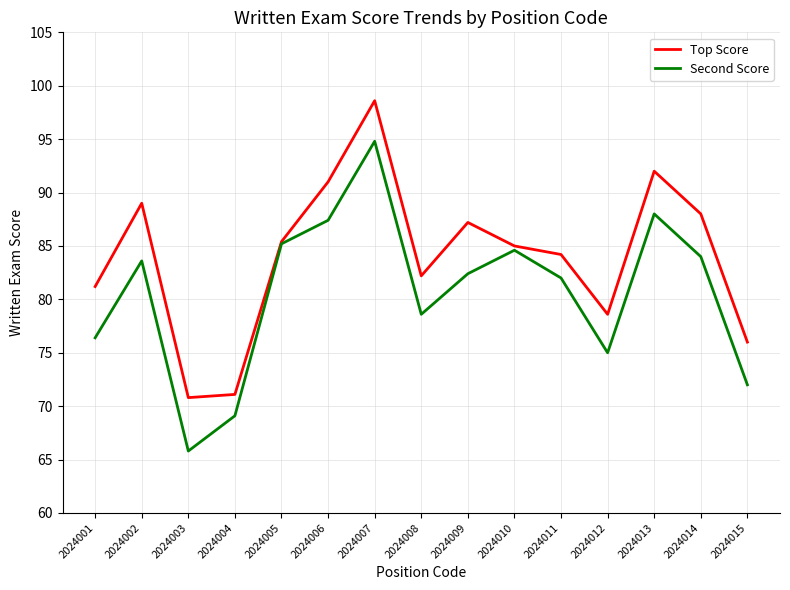

What is the maximum value for Second Score?

94.8